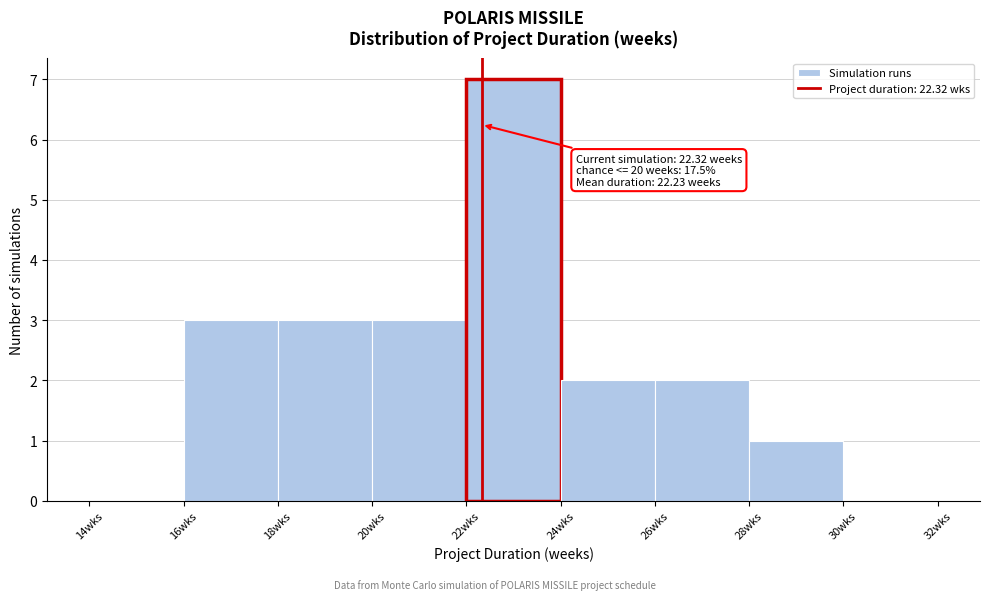

Which range on the x-axis has the tallest bar?

22 to 24